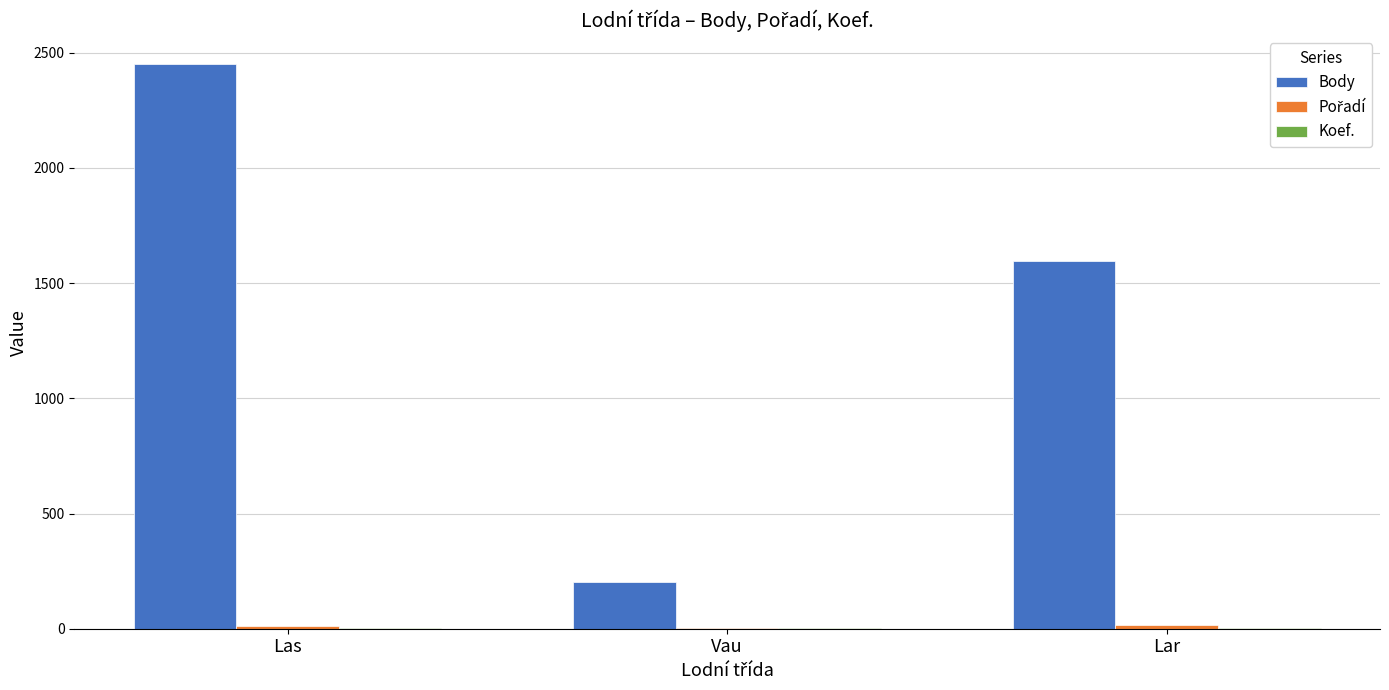

Which series has the largest range (max minus min)?

Body